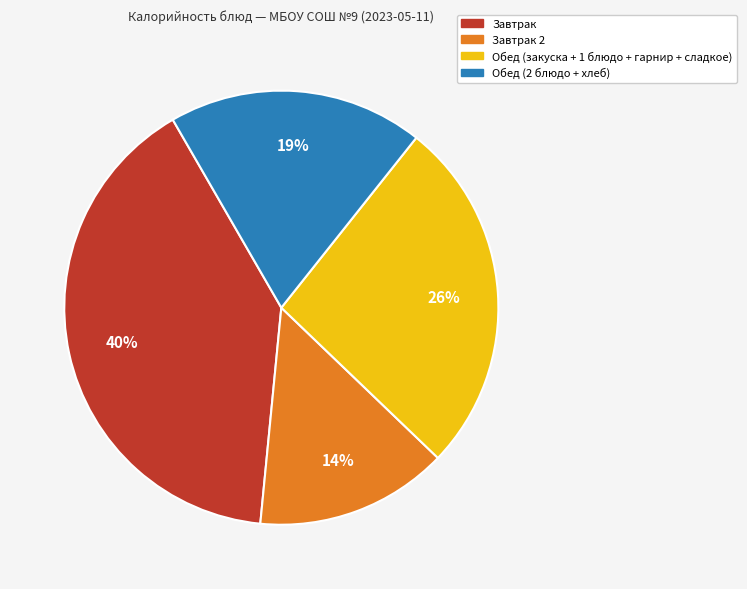

Does any single category account for the majority?

No